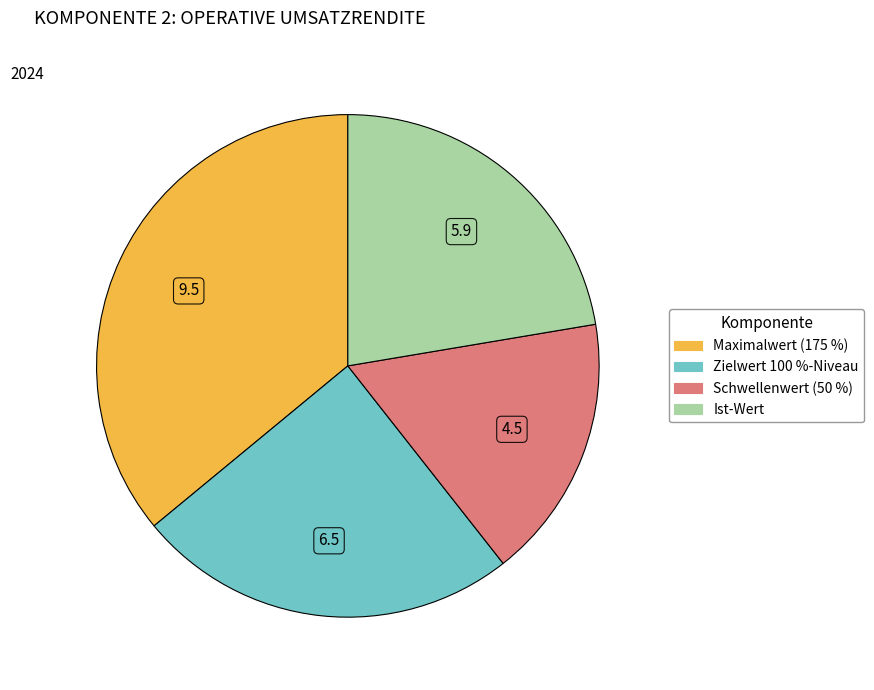

True or false: Schwellenwert (50 %) accounts for 17% of the total.

True